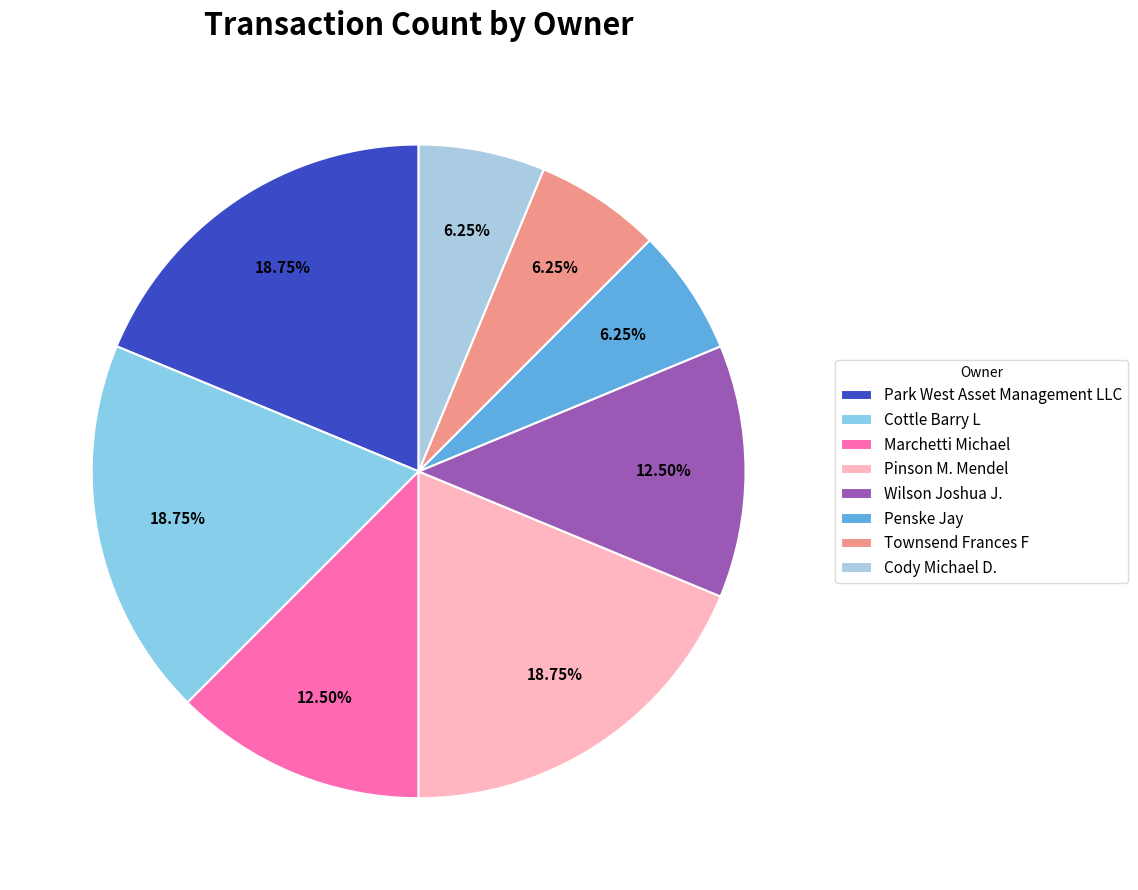

Is there a majority slice in this chart?

No